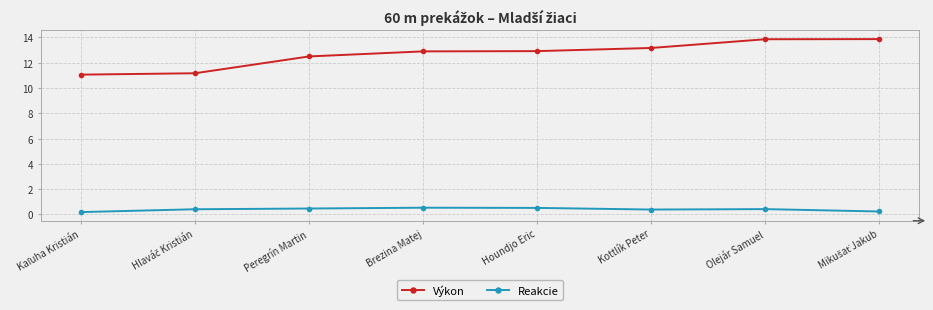

True or false: Výkon and Reakcie intersect in this chart.

False